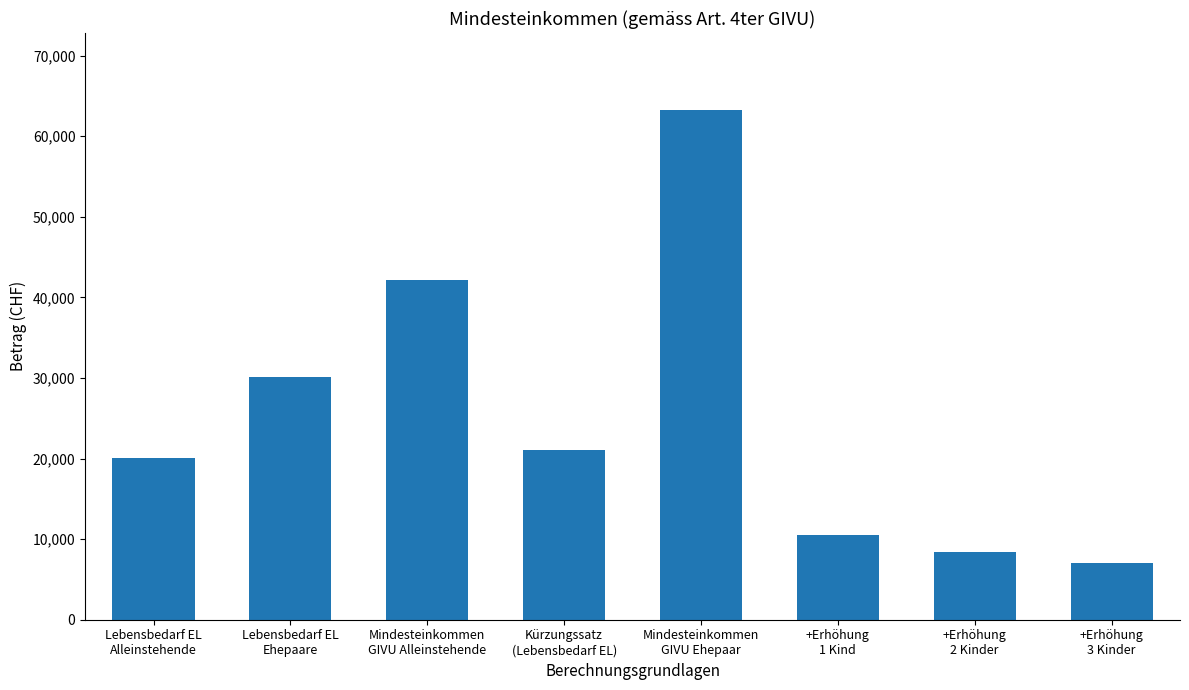

Reading right to left, transcribe all the data shown in this chart.

7035.0	8442.0	10552.5	63315.0	21105.0	42210.0	30150.0	20100.0